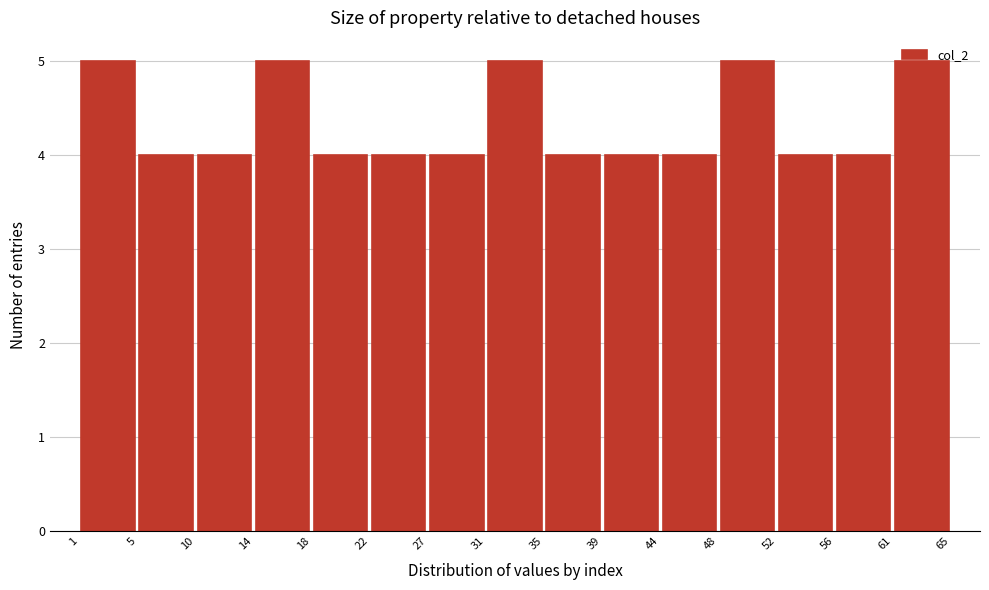

Reading left to right, list every bar in this chart as the range it spans on the x-axis followed by its height. The values are not printed on the chart, so give them approximately, as read against the axis.

1 to 5: 5
5 to 10: 4
10 to 14: 4
14 to 18: 5
18 to 22: 4
22 to 27: 4
27 to 31: 4
31 to 35: 5
35 to 39: 4
39 to 44: 4
44 to 48: 4
48 to 52: 5
52 to 56: 4
56 to 61: 4
61 to 65: 5